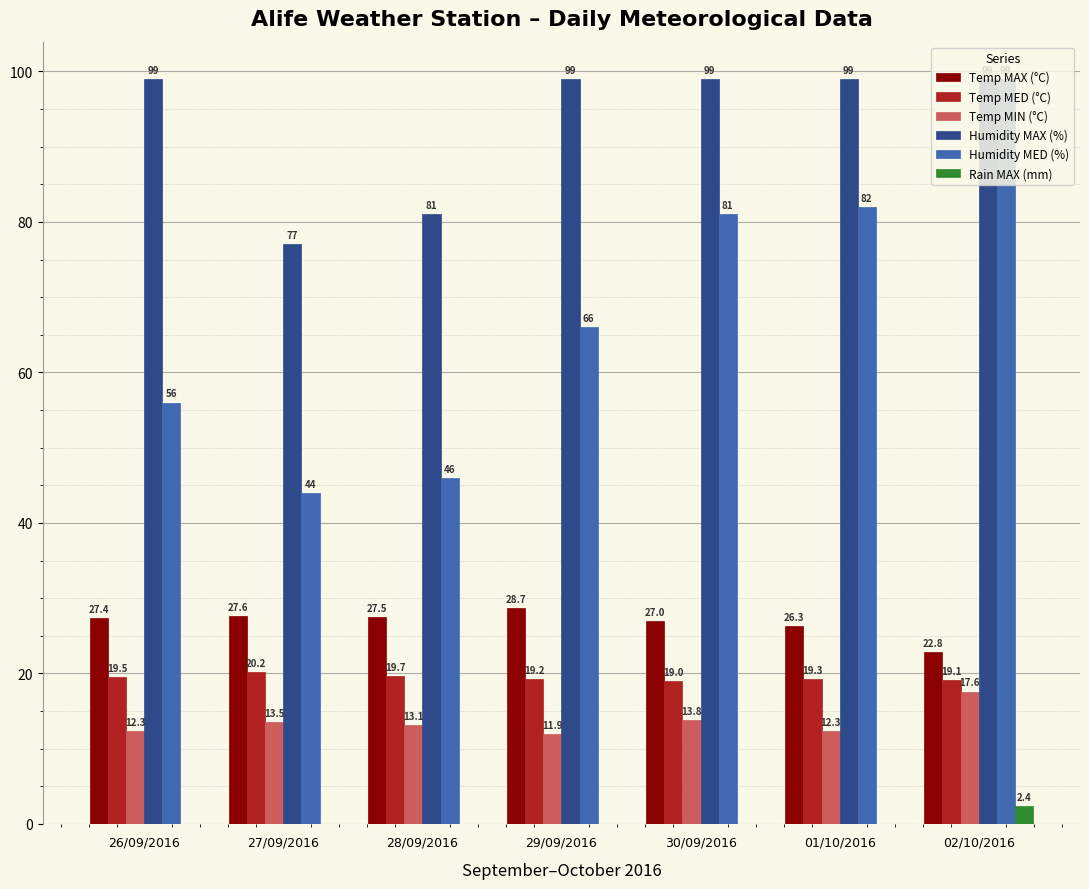

What is the highest value of the Temp MAX (°C) series?

28.7